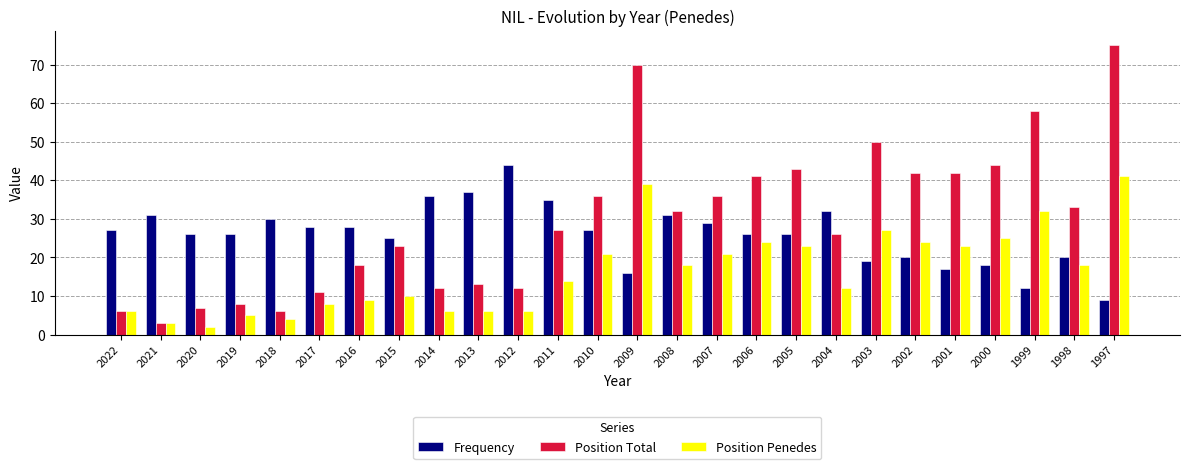

What is the minimum value for Position Total?

3